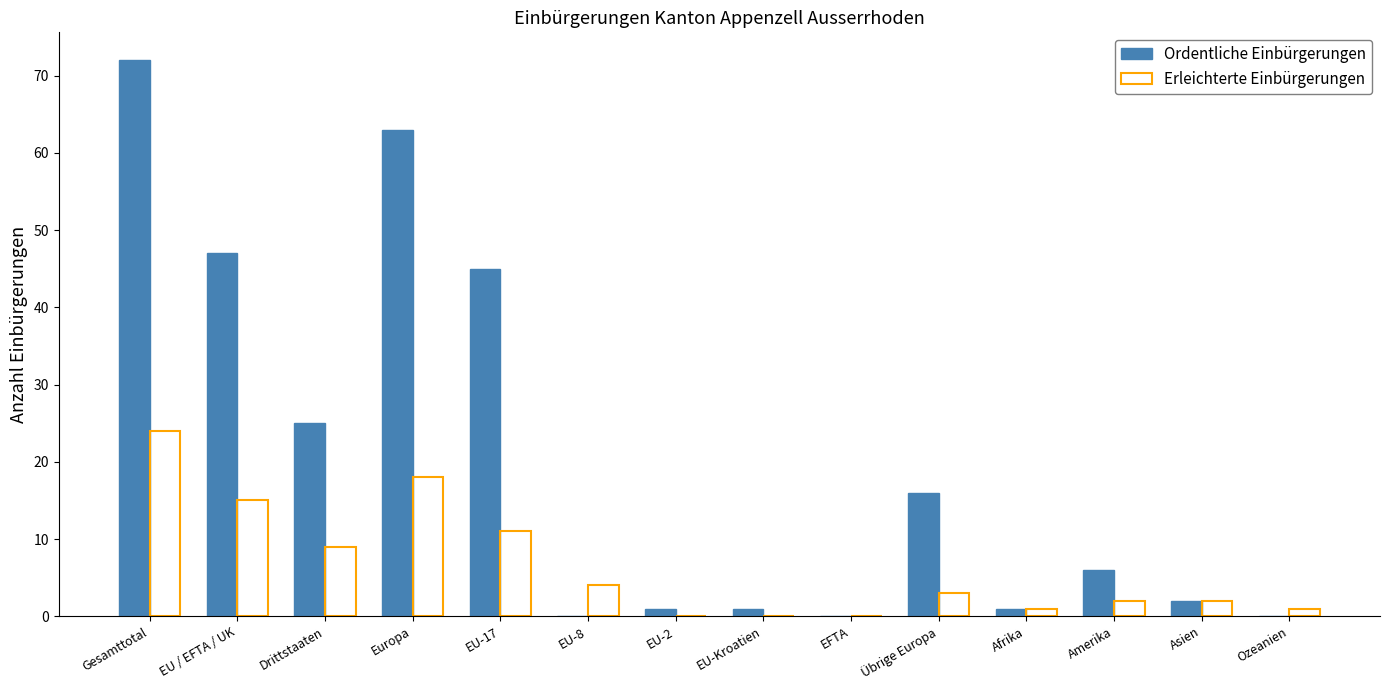

Reading right to left, what are all the values shown in this chart?

Ordentliche Einbürgerungen: 0	2	6	1	16	0	1	1	0	45	63	25	47	72
Erleichterte Einbürgerungen: 1	2	2	1	3	0	0	0	4	11	18	9	15	24